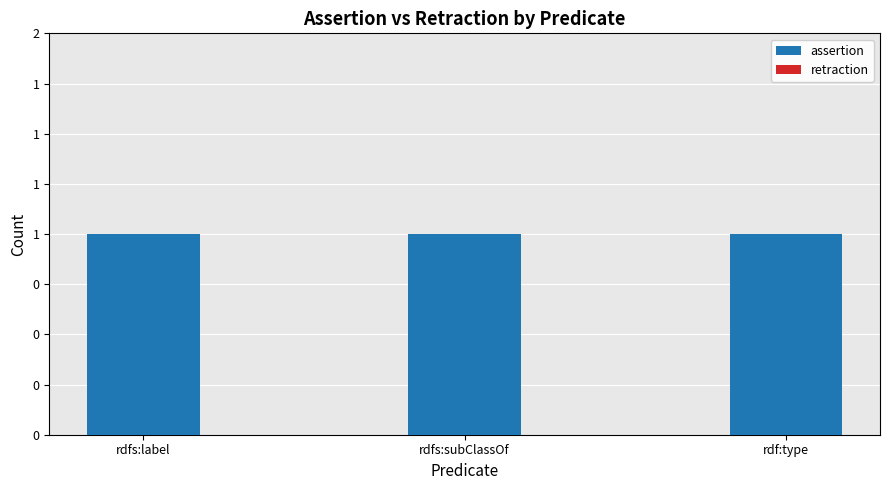

What is the value of the assertion bar at the 3rd from the left?

1